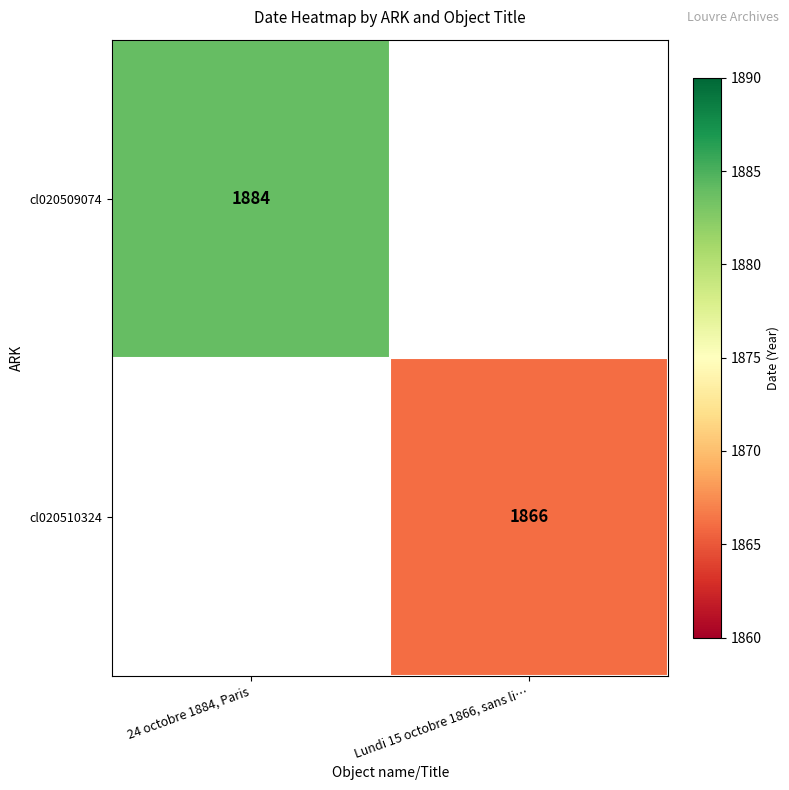

Is it true that cl020509074 equals 1157.5 at 24 octobre 1884, Paris?

False